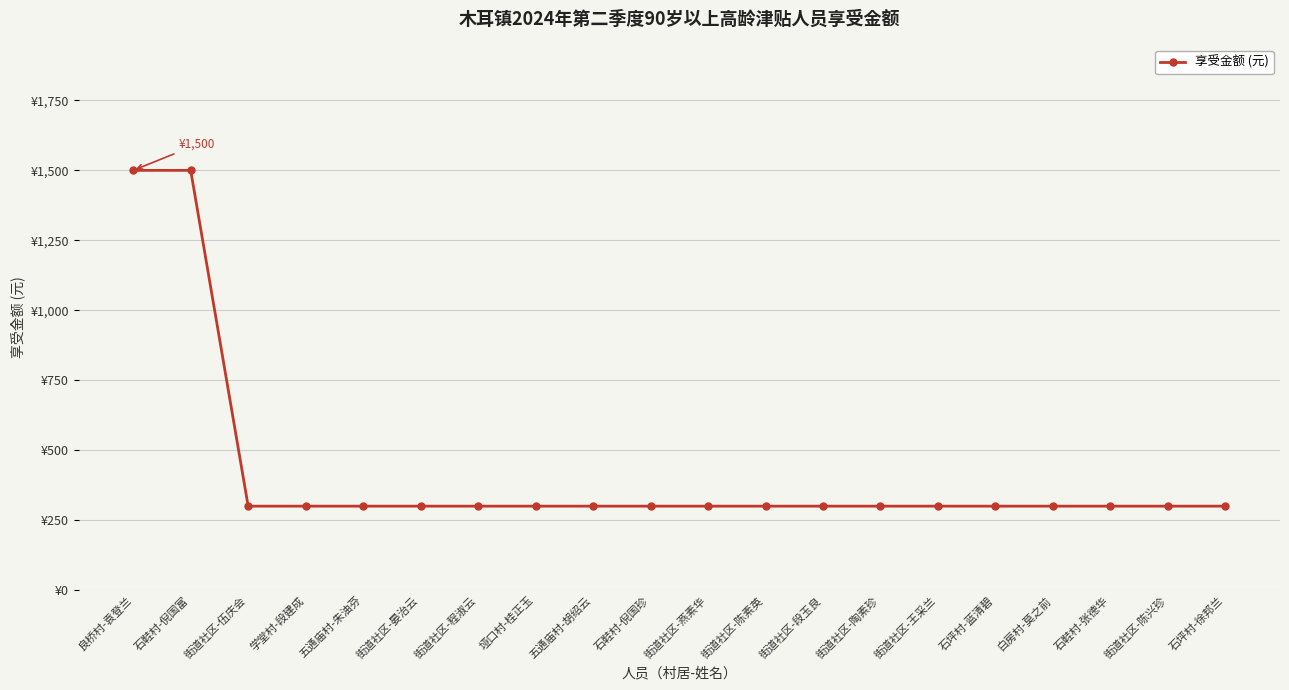

Does the chart have visible grid lines?

Yes